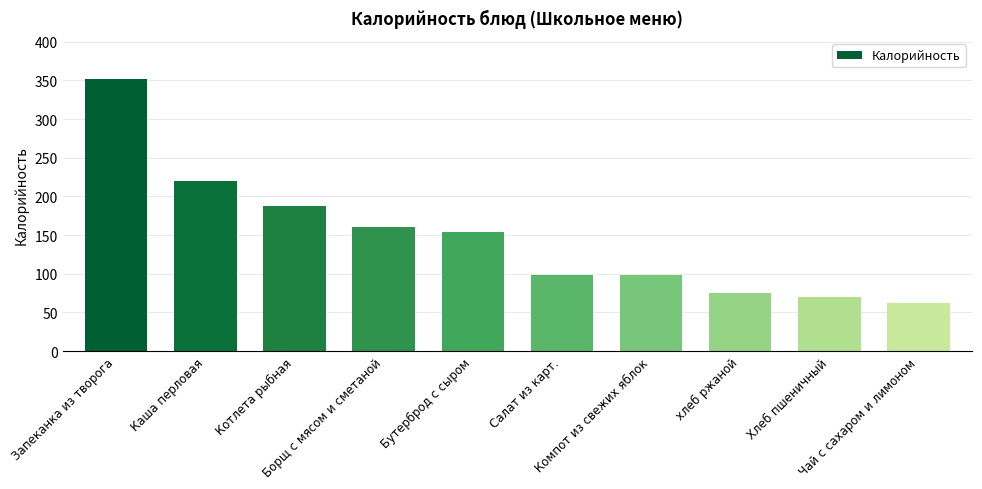

What is the average value?

147.9